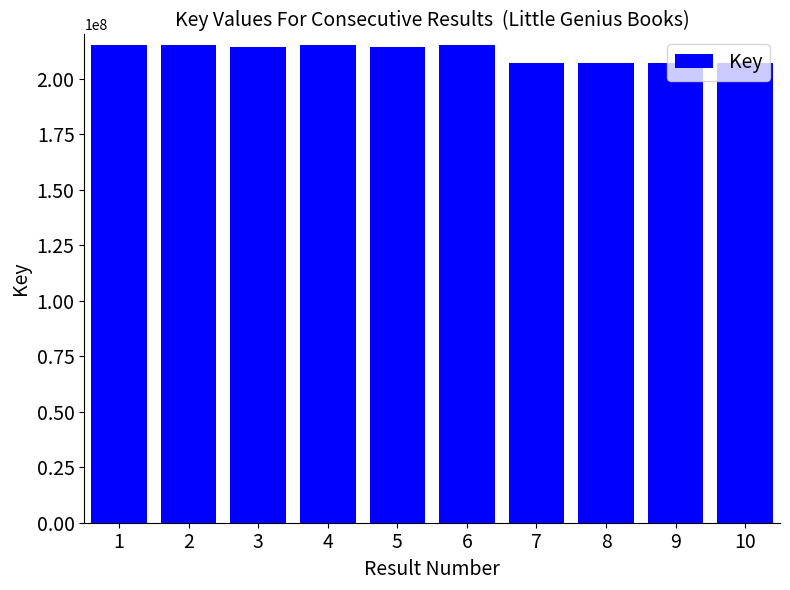

What is the difference between the second highest and second lowest values?

8182731